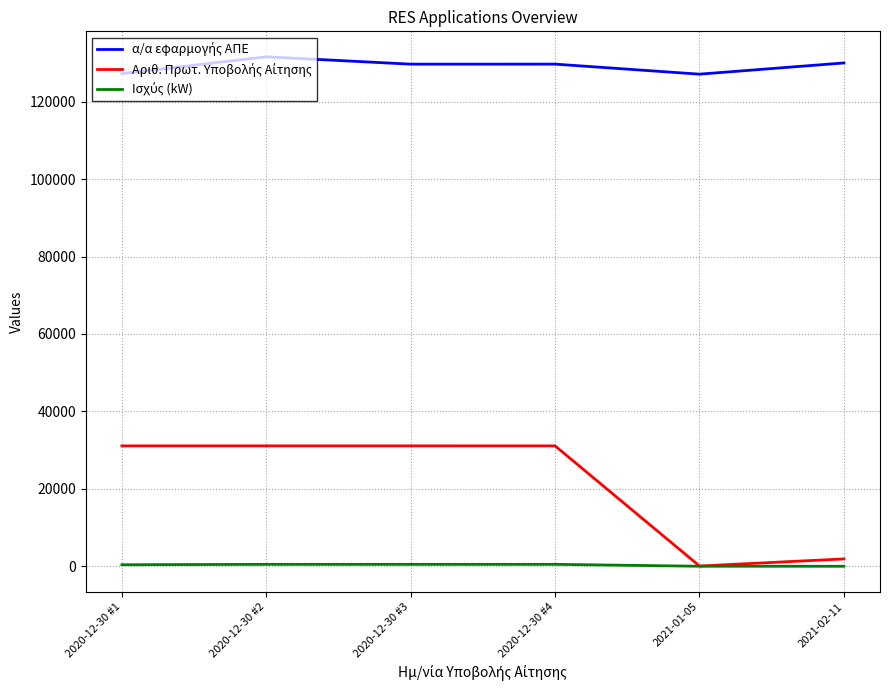

What is the maximum value shown in the chart?

131593.0